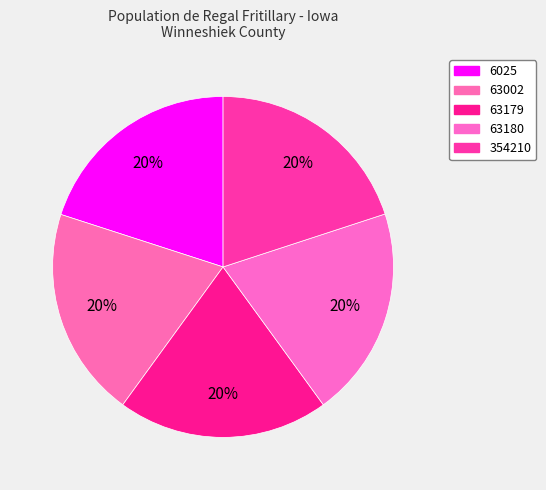

The 354210 slice represents 10% of the pie. True or false?

False